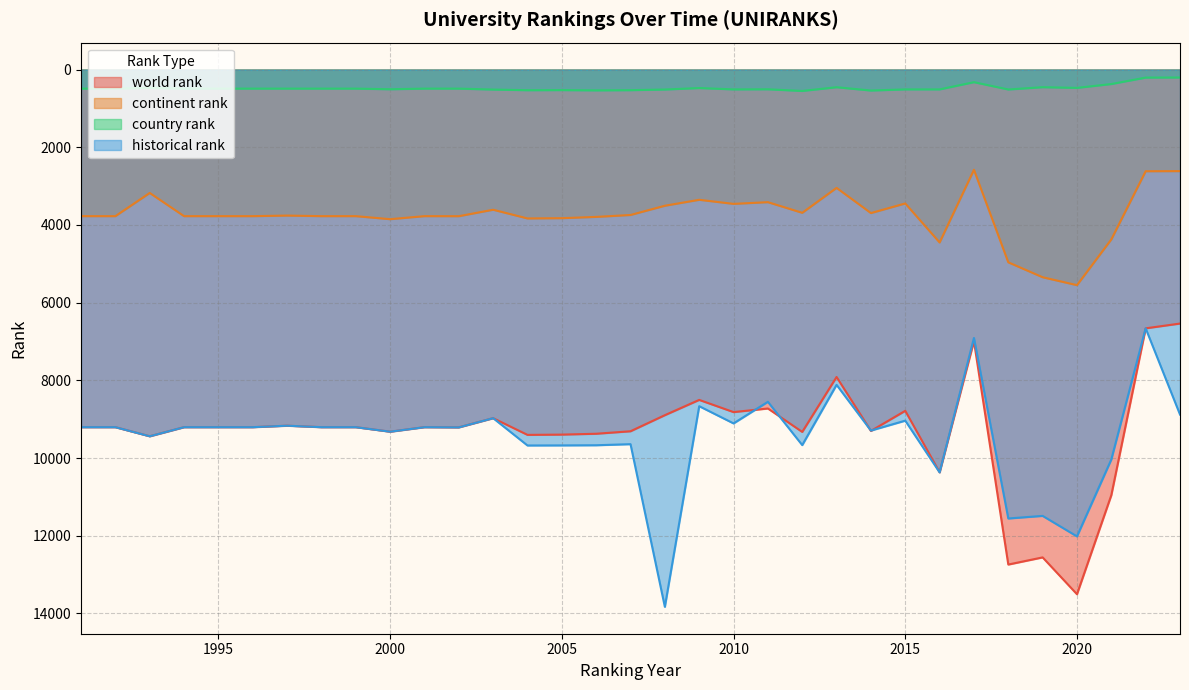

What is the value of the country rank point at the 22nd from the left?

552